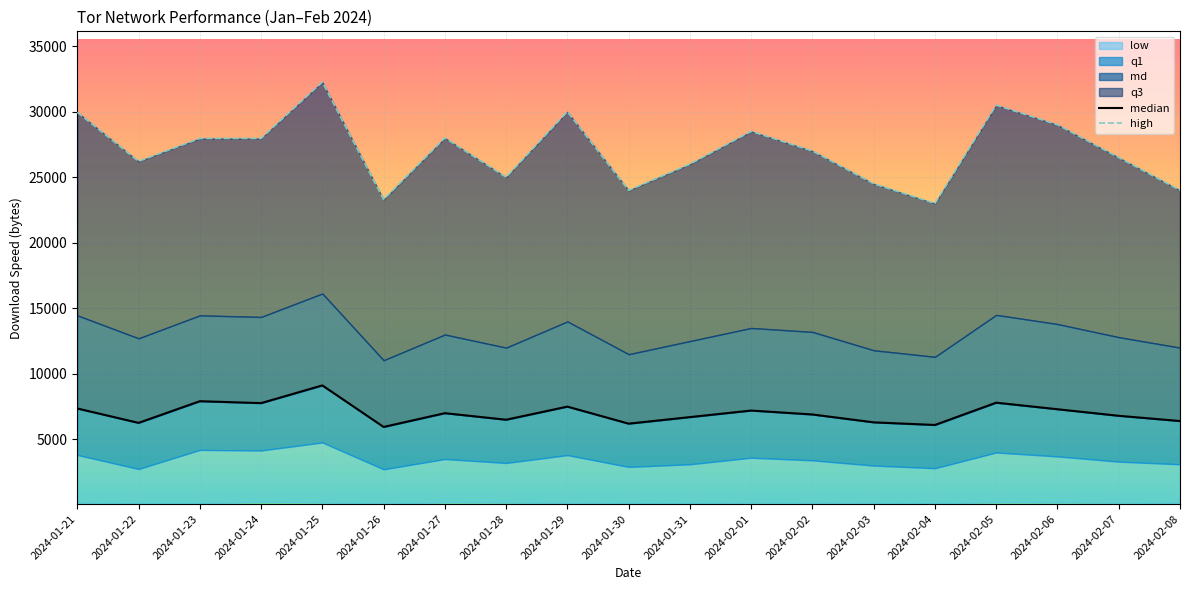

At which label does median first exceed 6900?

2024-01-21